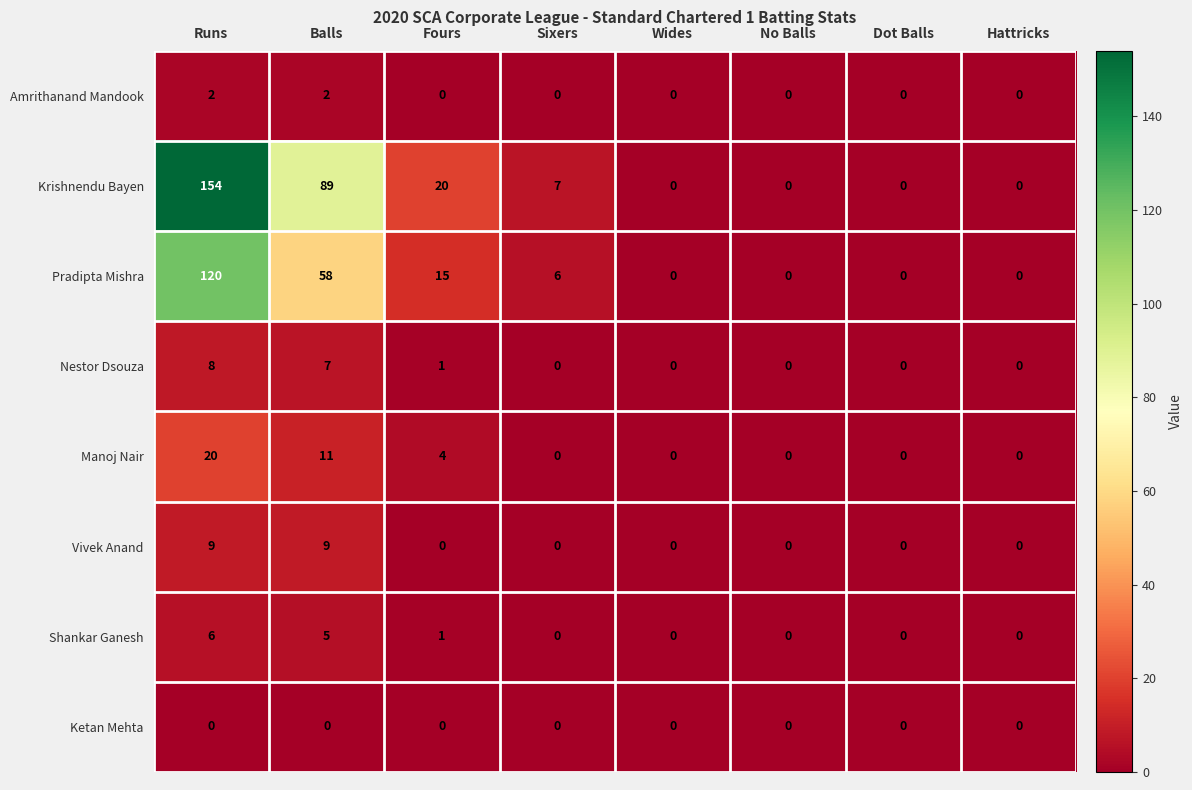

Rank the series by their maximum value, from highest to lowest.

Krishnendu Bayen, Pradipta Mishra, Manoj Nair, Vivek Anand, Nestor Dsouza, Shankar Ganesh, Amrithanand Mandook, Ketan Mehta